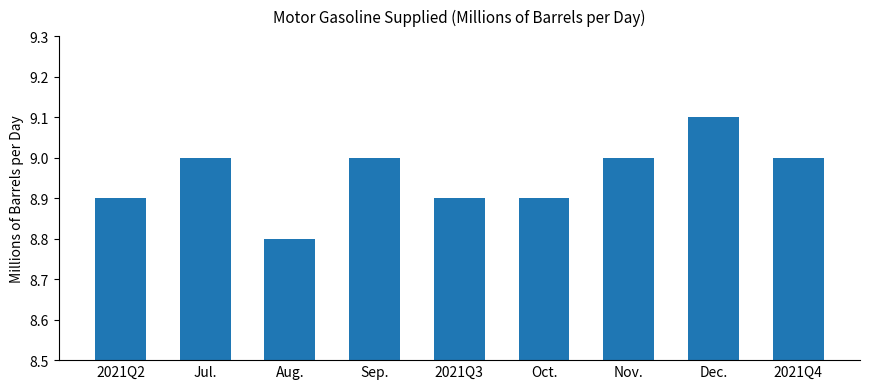

Reading right to left, list all the values displayed in this chart.

2021Q4=9.0	Dec.=9.1	Nov.=9.0	Oct.=8.9	2021Q3=8.9	Sep.=9.0	Aug.=8.8	Jul.=9.0	2021Q2=8.9